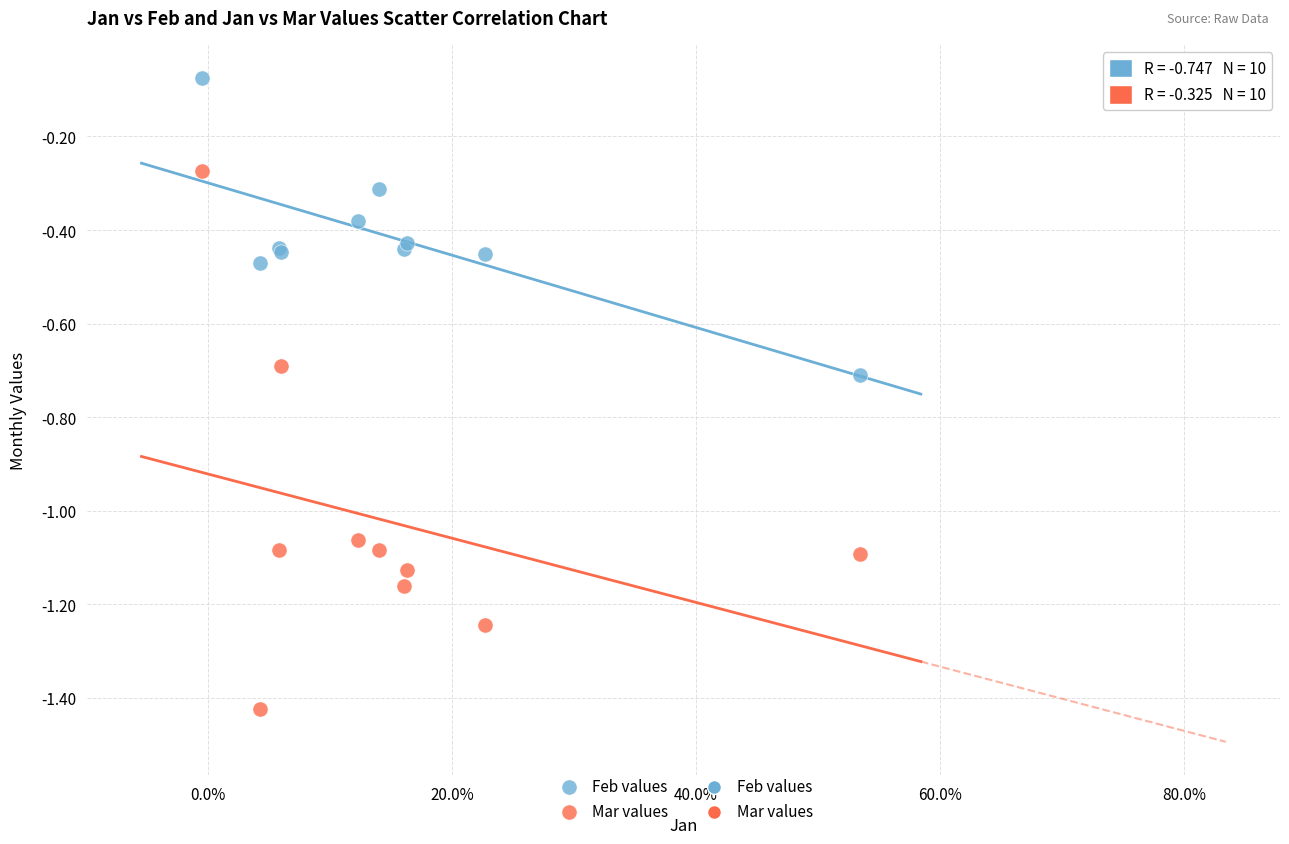

Which series has the largest Y range (max minus min)?

Mar values